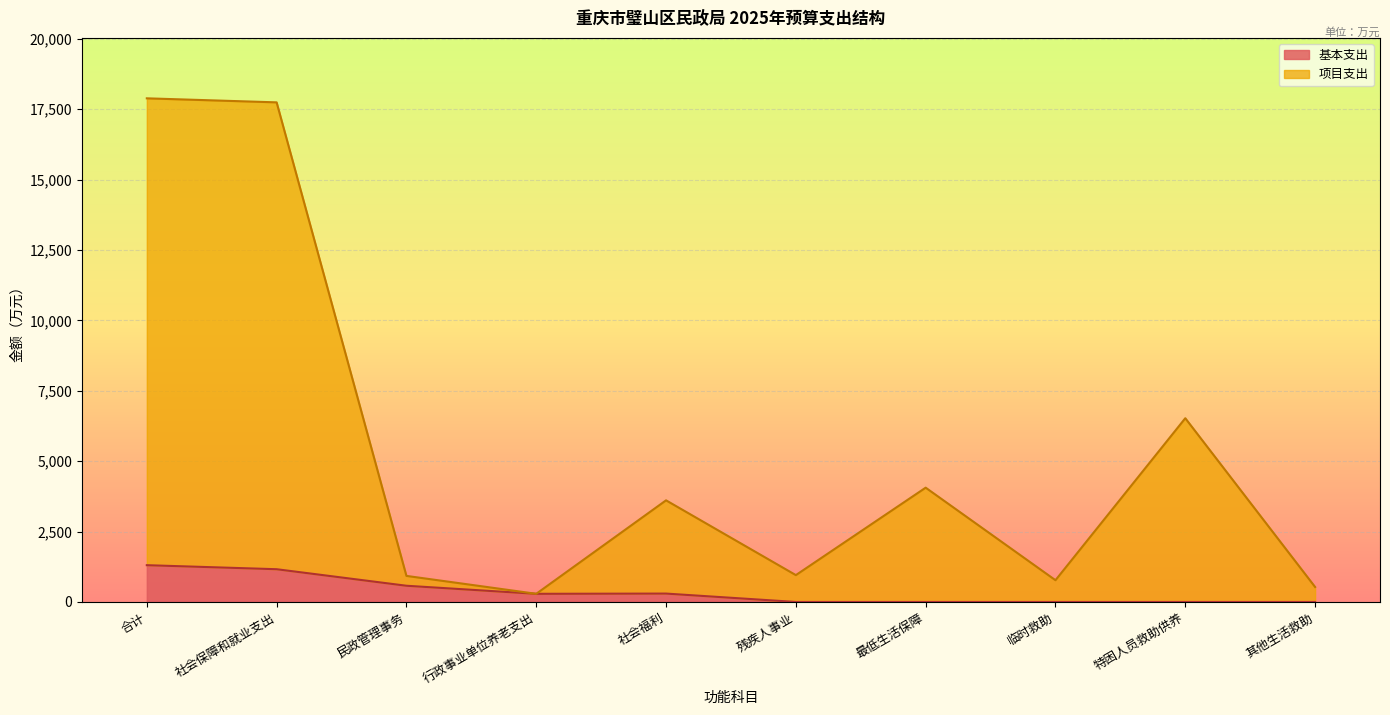

True or false: 基本支出 and 项目支出 intersect in this chart.

False